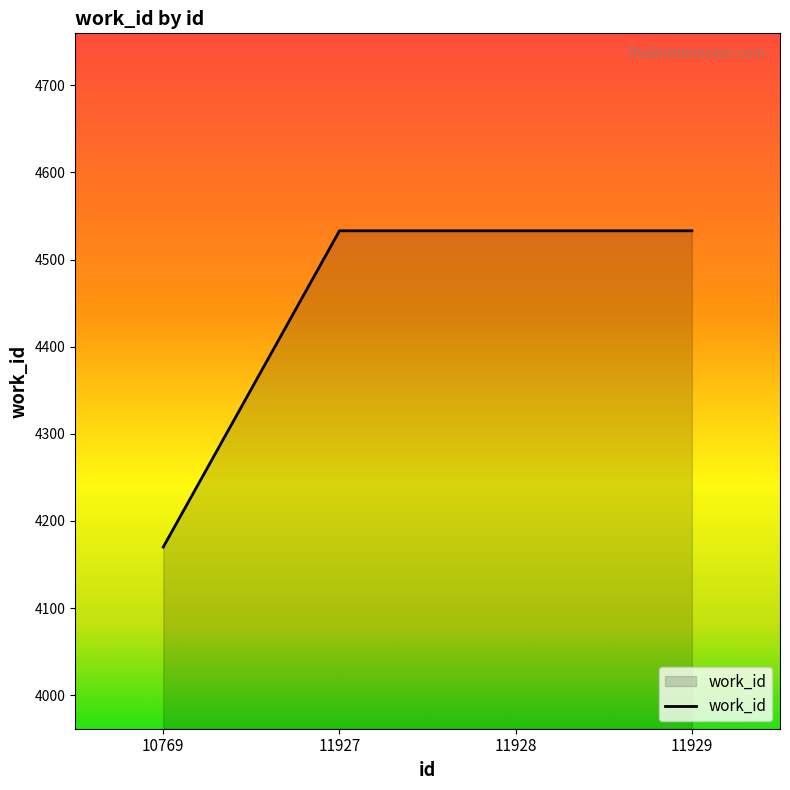

What is the average value?

4442